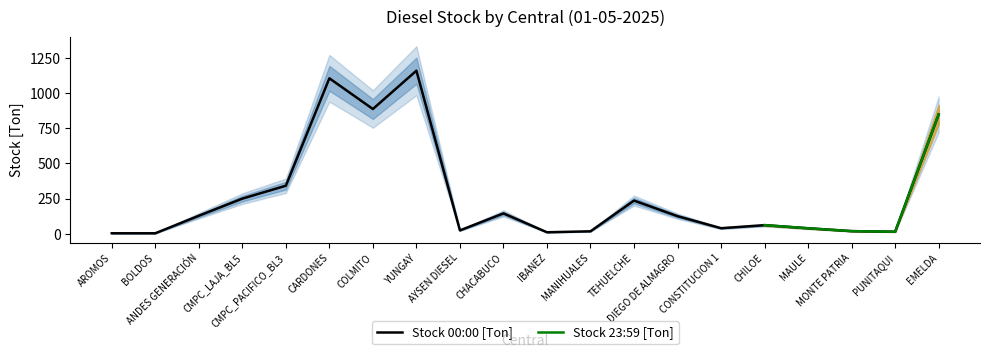

What is the label of the 13th point from the right?

YUNGAY